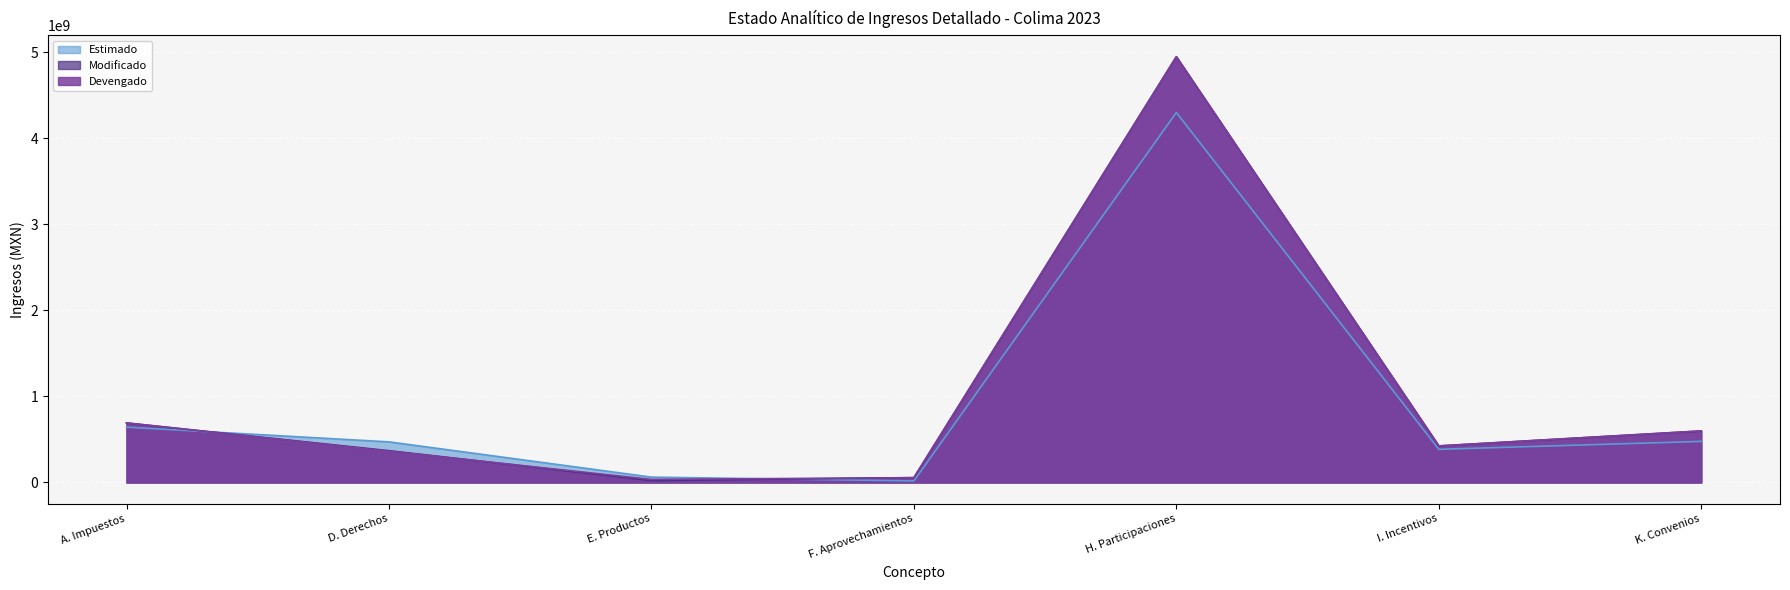

After their last crossing, which series has the higher values: Estimado or Devengado?

Devengado